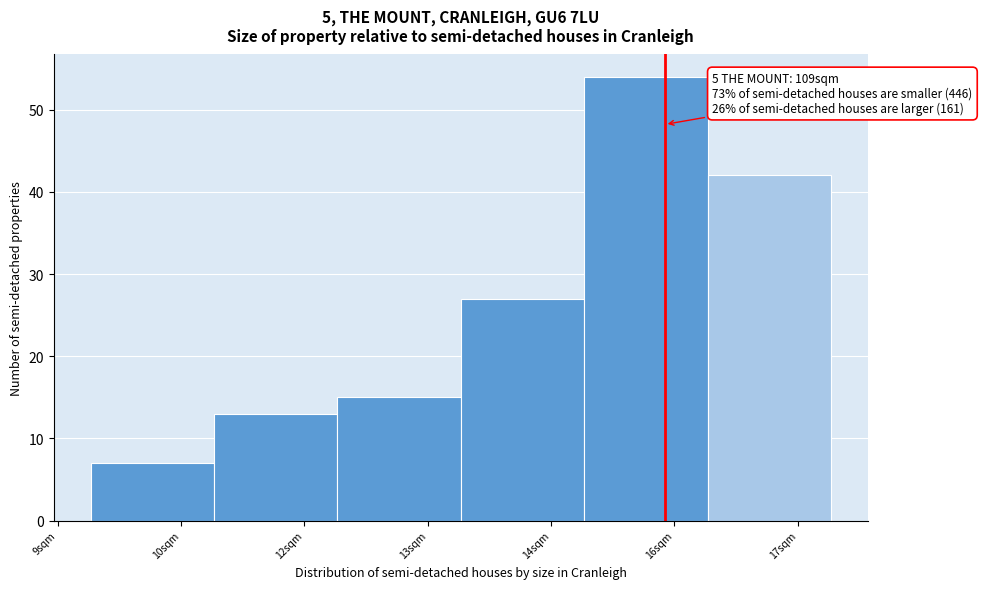

Reading left to right, list all the values displayed in this chart.

7	13	15	27	54	42